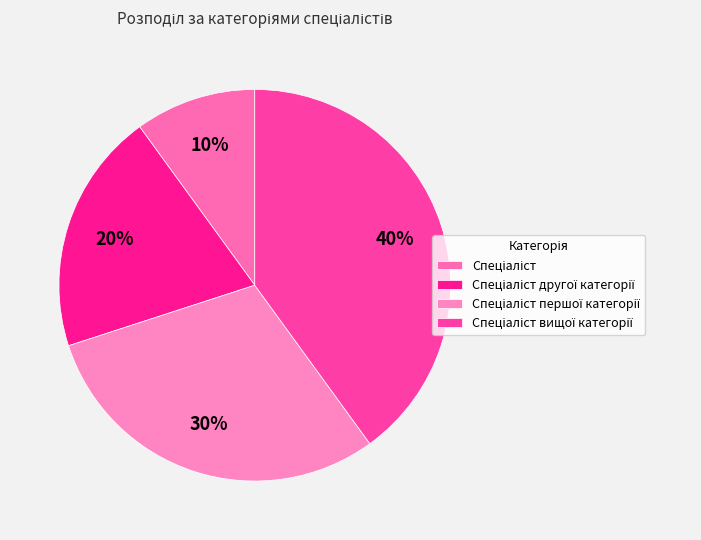

To the nearest percent, what is the average slice percentage?

25%